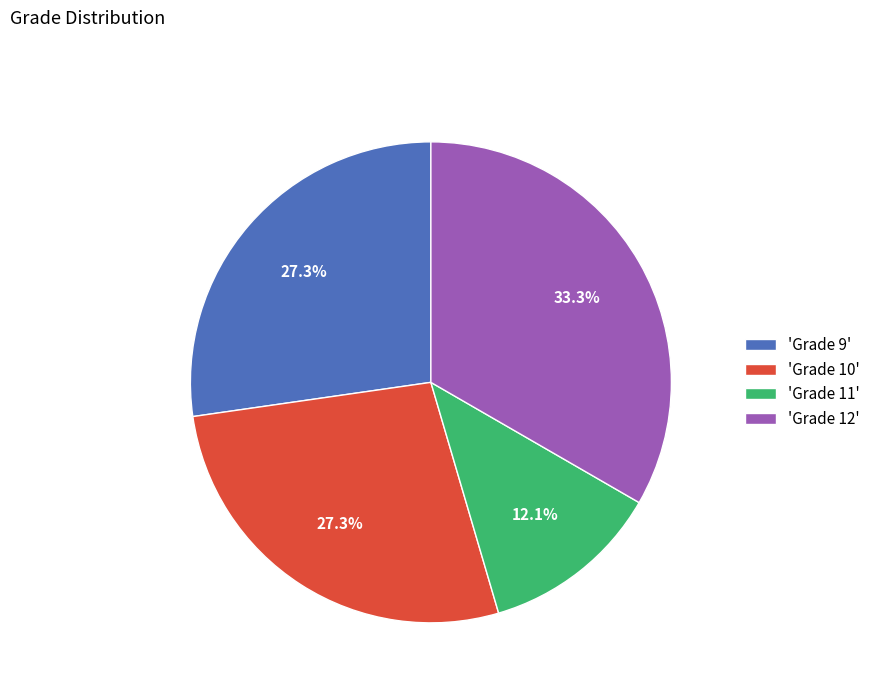

To the nearest percent, what is the average slice percentage?

25%